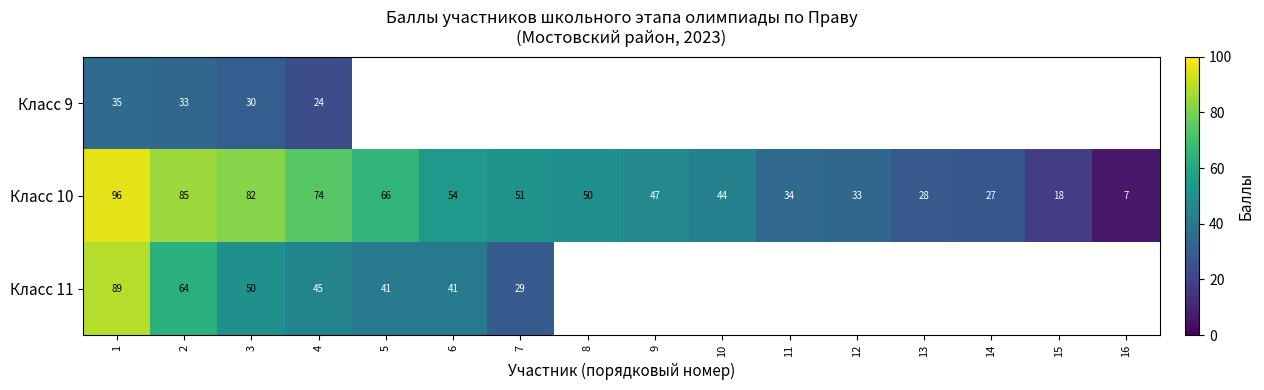

Which has a higher value, 6 or 14?

14